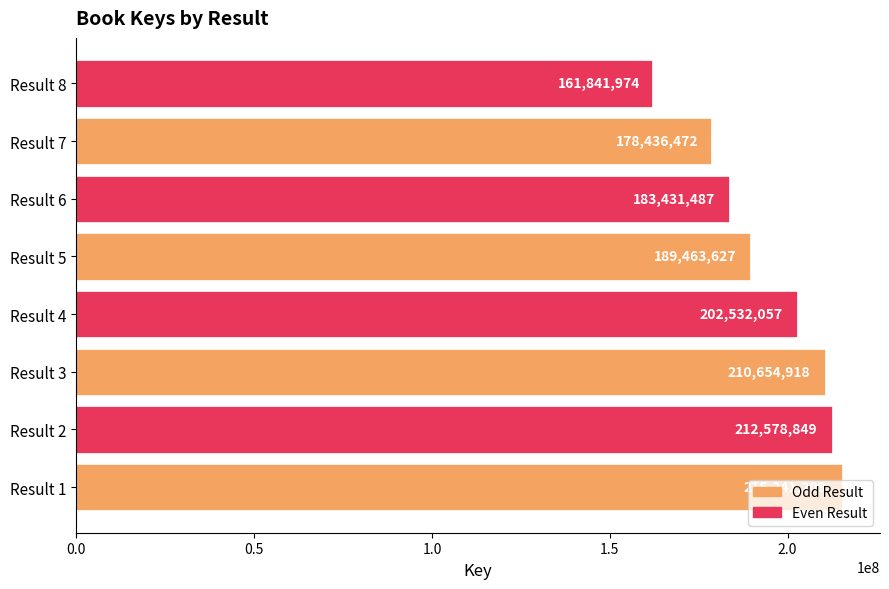

Rank the categories by value from lowest to highest.

Result 8, Result 7, Result 6, Result 5, Result 4, Result 3, Result 2, Result 1